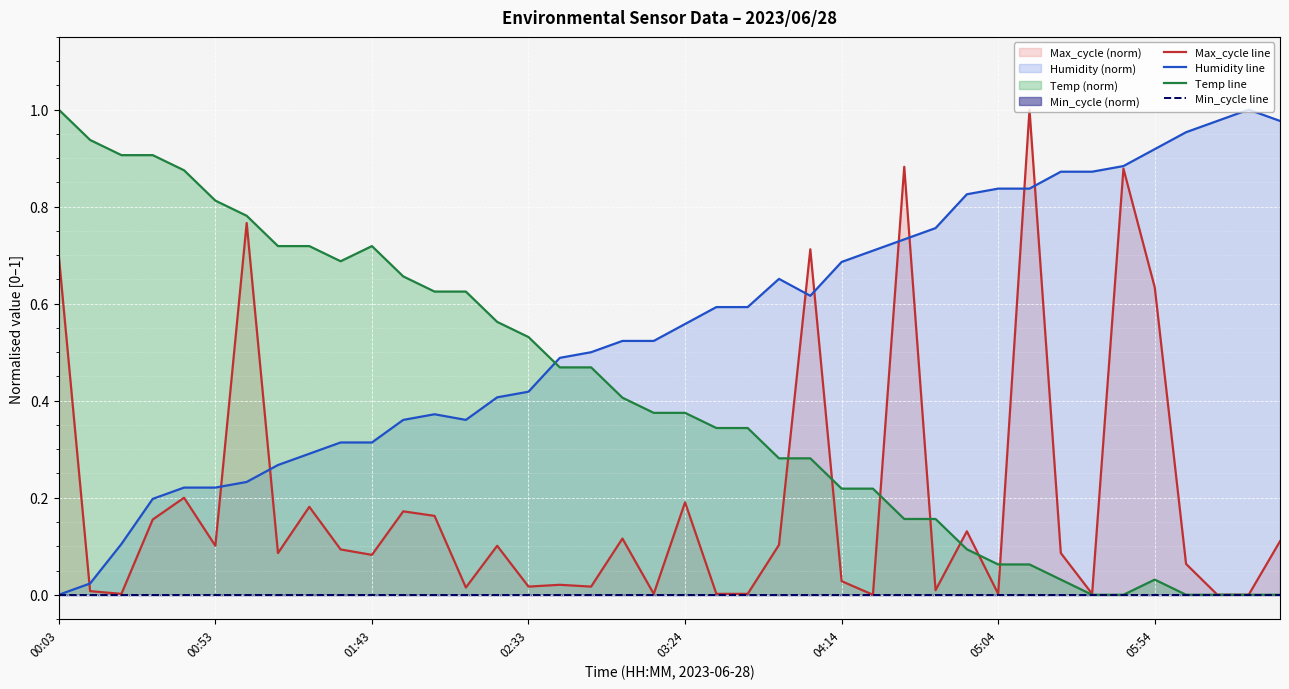

What is the greatest value displayed?

1.0